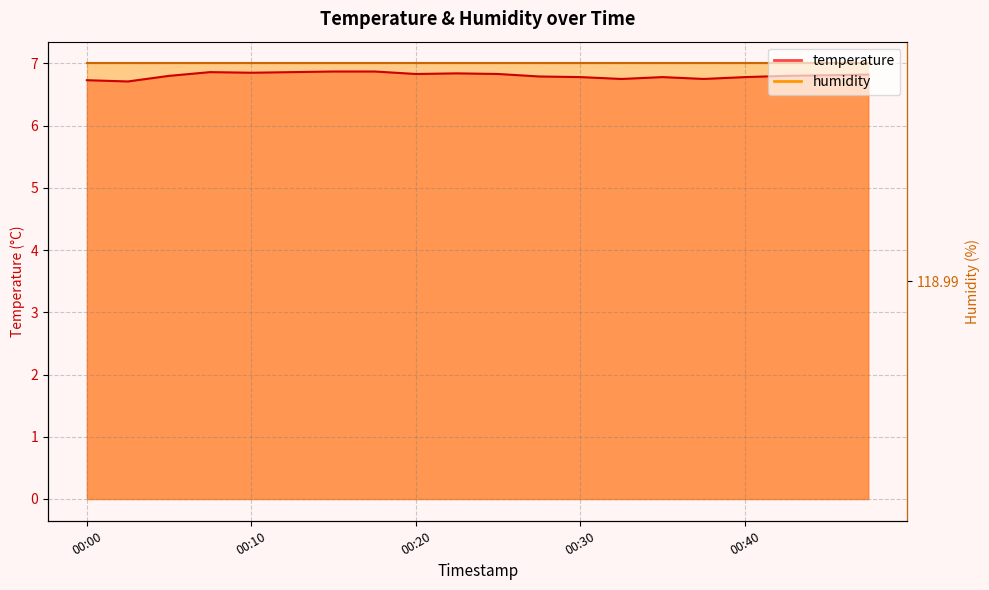

Which has a higher value, 00:37 or 00:10?

00:10